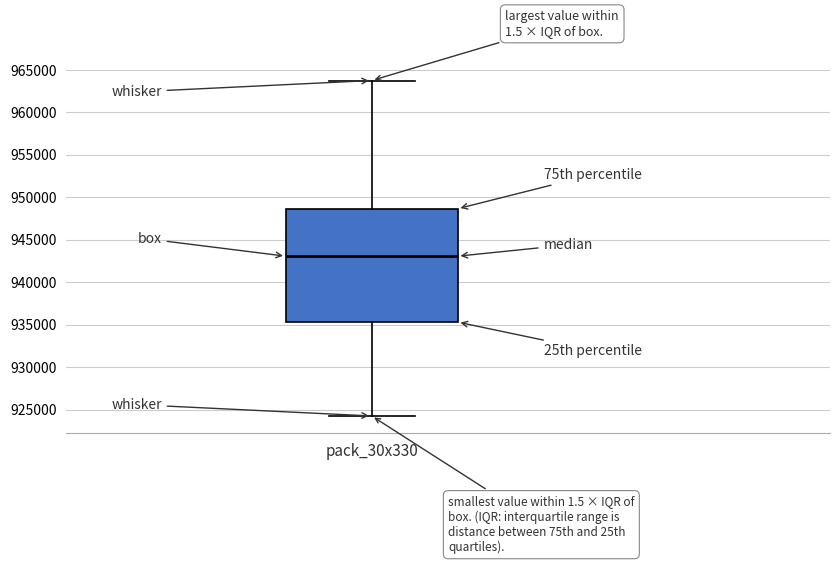

Where does the median line of the box for pack_30x330 sit on the y-axis? The values are not printed on the chart, so give them approximately, as read against the axis.

943000